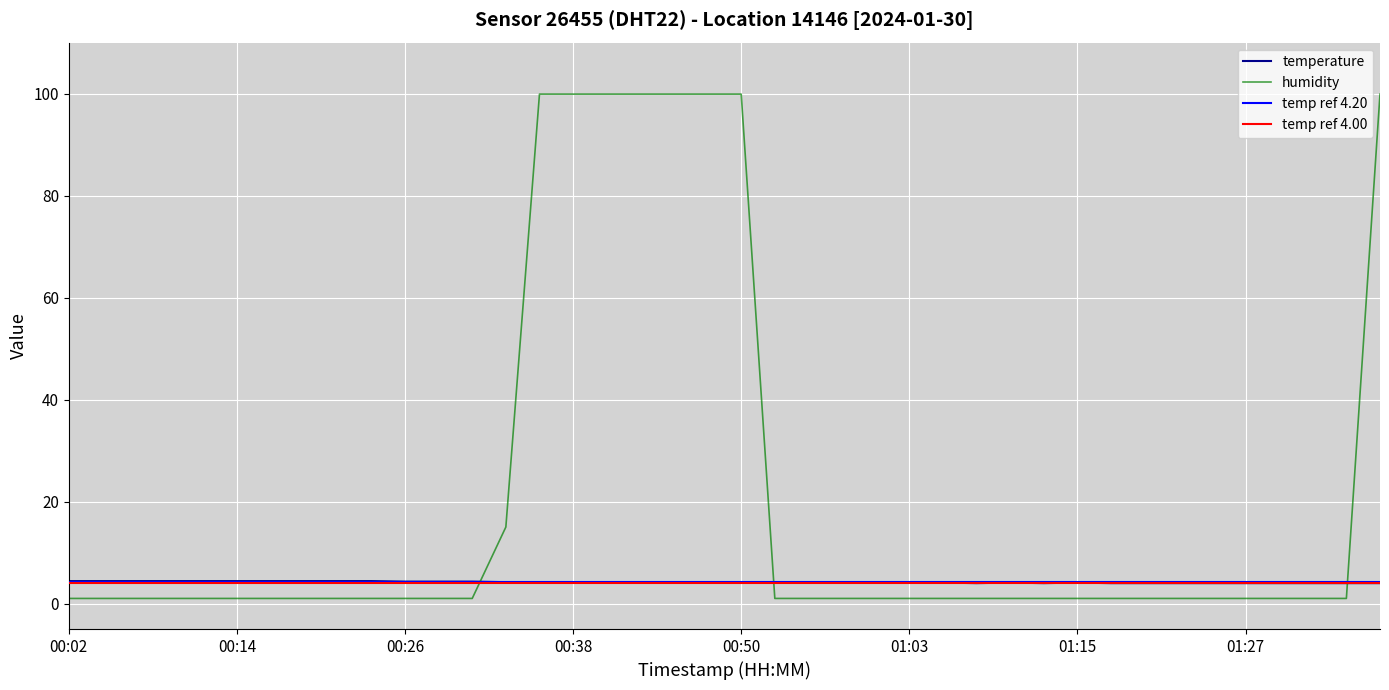

What is the minimum value for temperature?

4.0